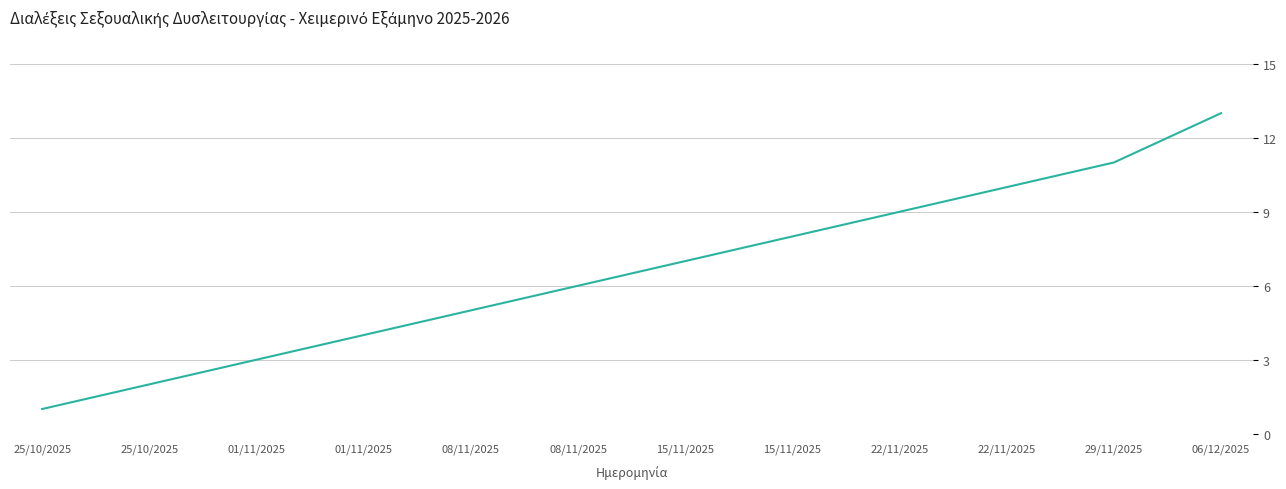

What is the difference between the values at 29/11/2025 and 01/11/2025?

8